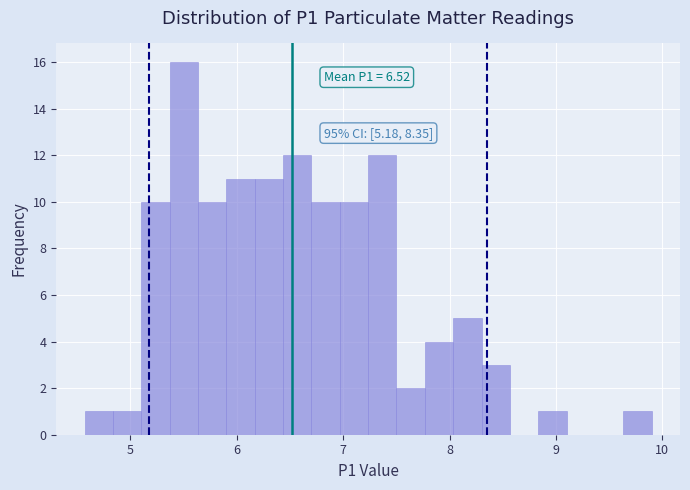

Read against the x-axis, roughly where is the centre of the tallest bar?

5.5